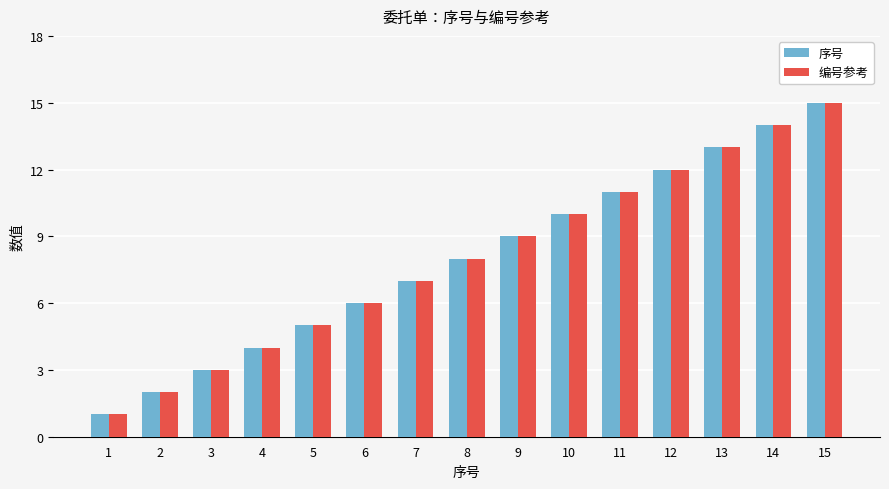

What is the sum of all 编号参考 values?

120